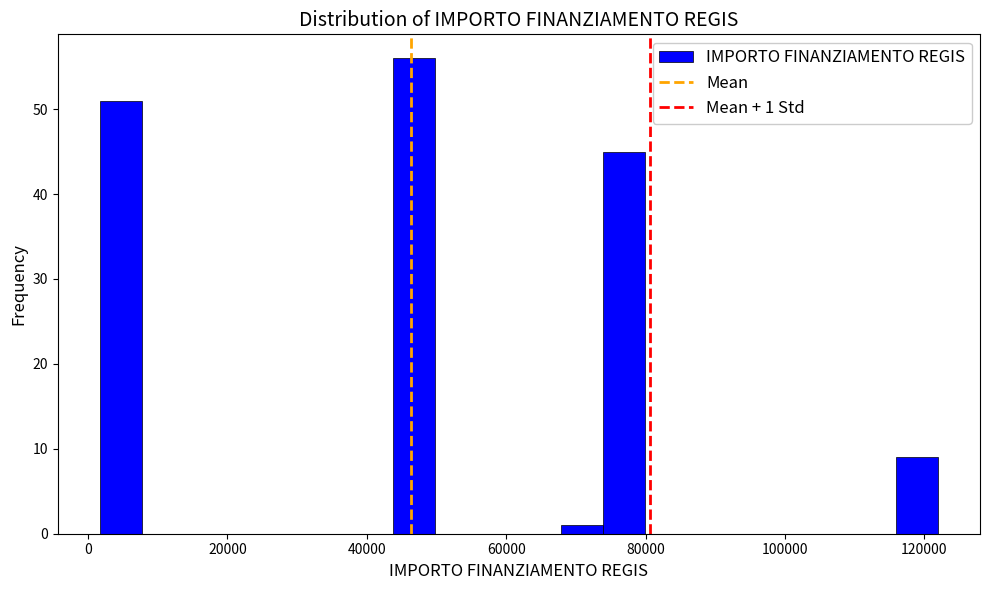

Read against the x-axis, roughly where is the centre of the tallest bar?

46000